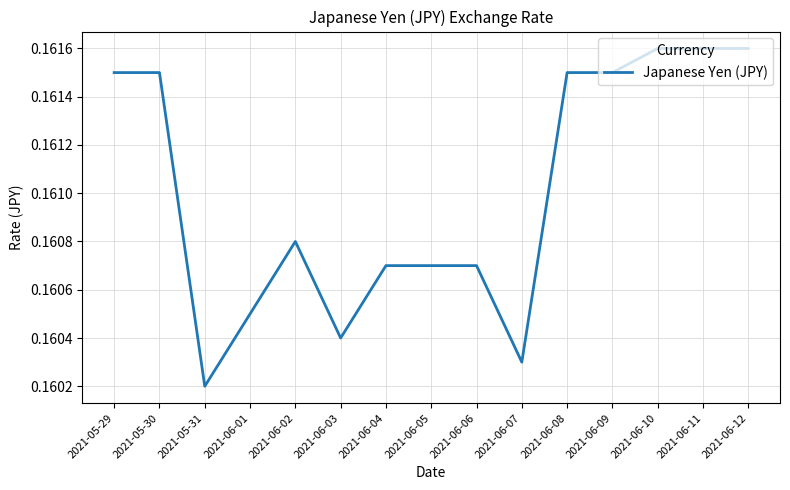

Does the chart have visible grid lines?

Yes